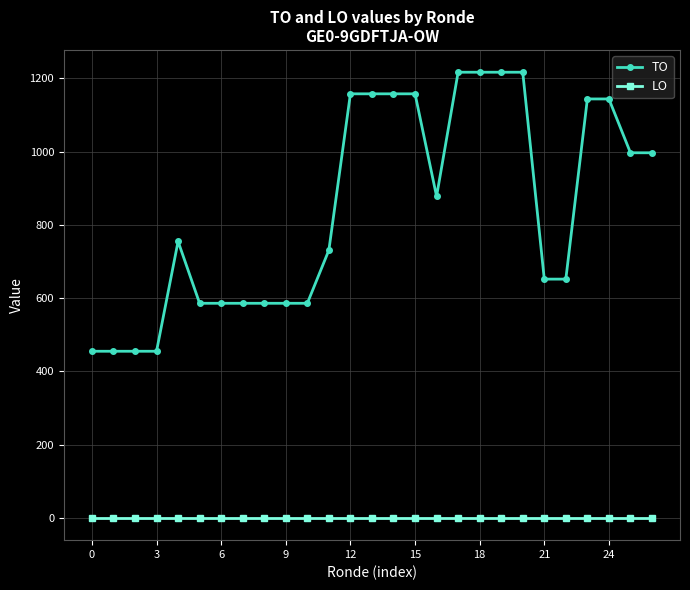

At how many categories does at least one series exceed 533?

23